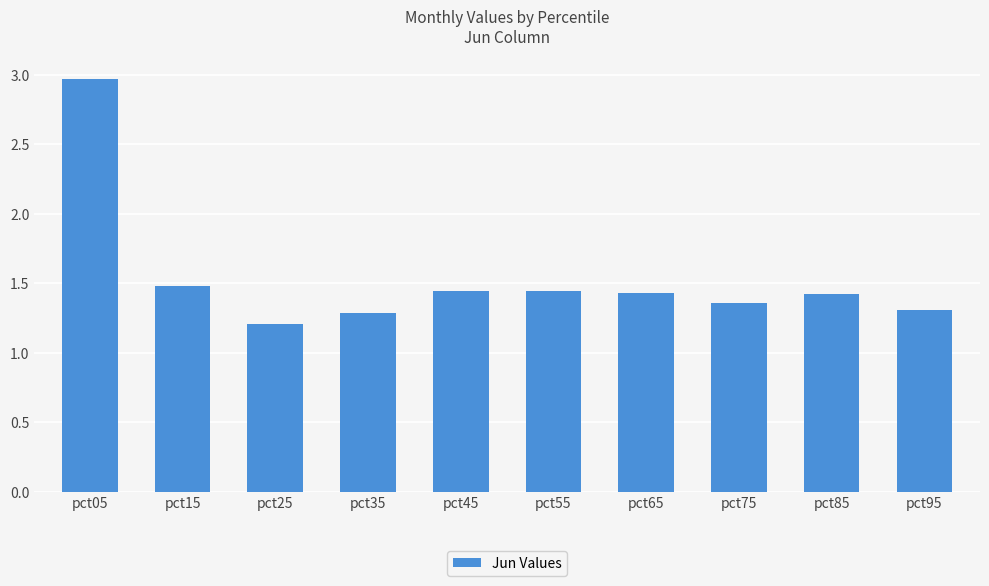

The value at pct55 is 2.6. True or false?

False